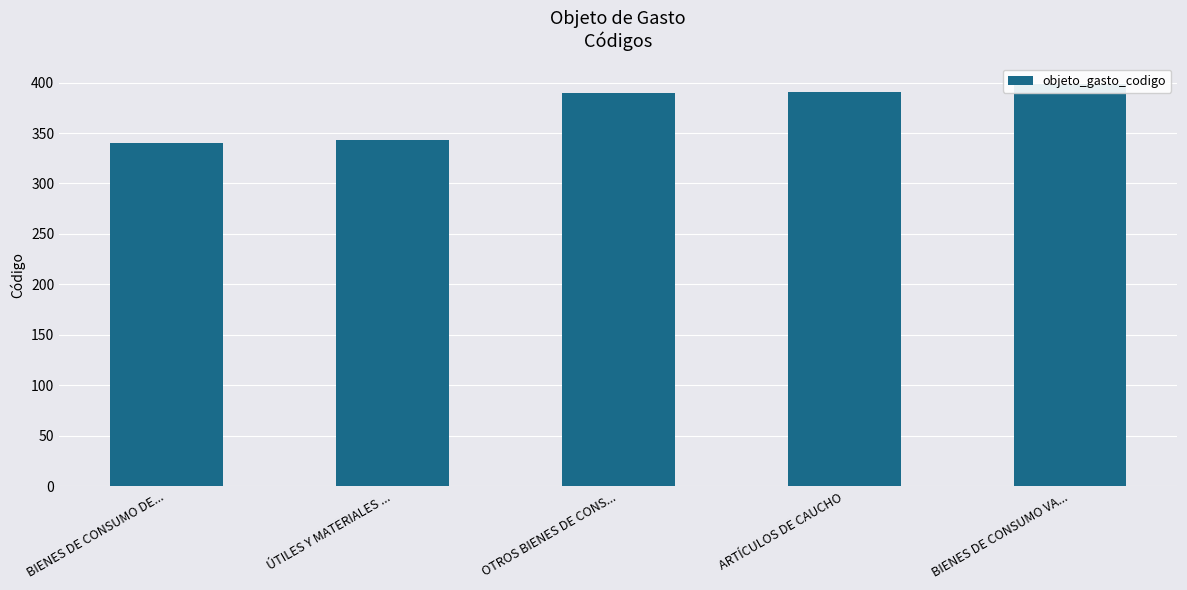

What is the label of the 4th bar from the right?

ÚTILES Y MATERIALES ...